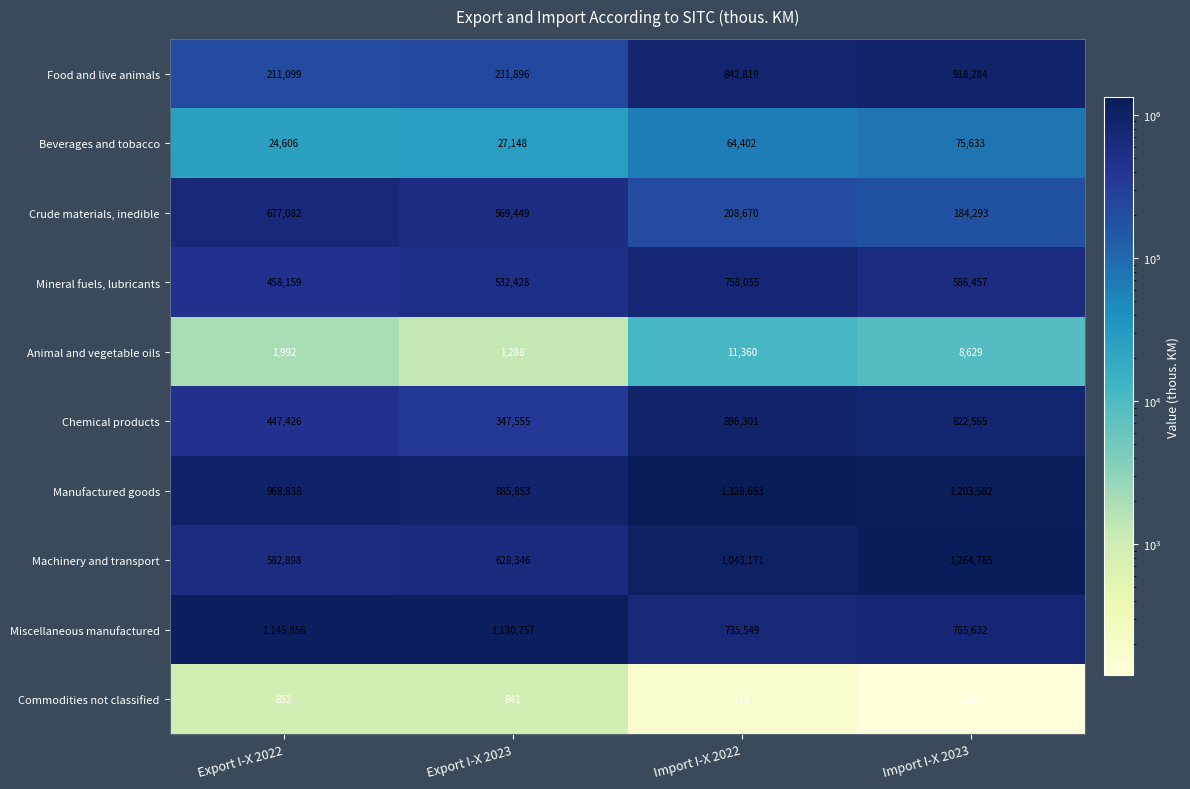

The value of Food and live animals at Import I-X 2022 is 194252. True or false?

False